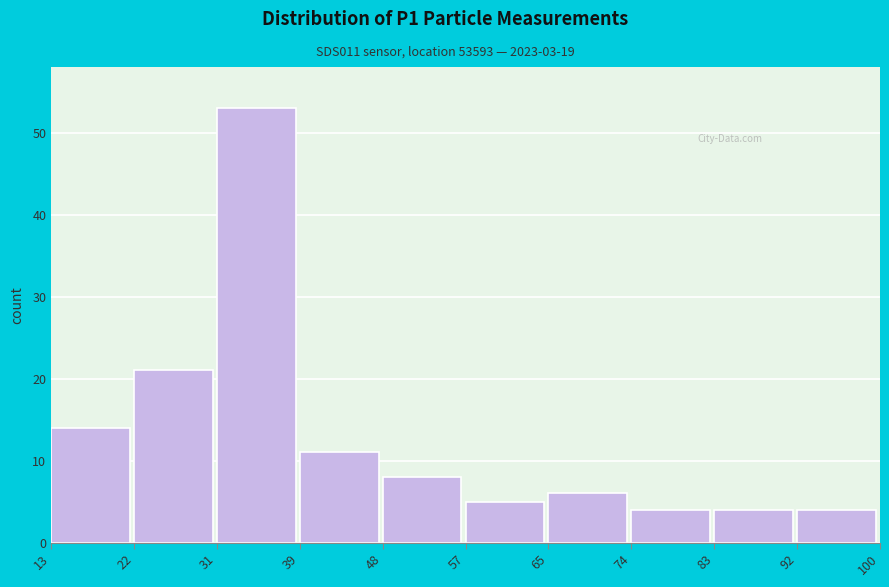

Reading left to right, transcribe this chart: for each bar, give the range it covers on the x-axis and its height. The values are not printed on the chart, so give them approximately, as read against the axis.

13 to 22: 14
22 to 31: 21
31 to 39: 53
39 to 48: 11
48 to 57: 8
57 to 65: 5
65 to 74: 6
74 to 83: 4
83 to 92: 4
92 to 100: 4